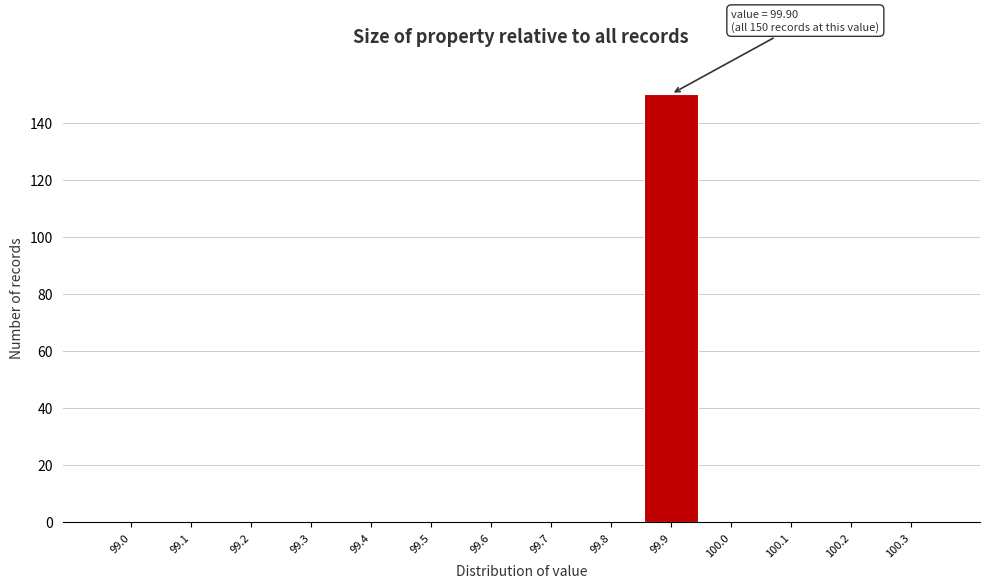

Reading right to left, transcribe all the data shown in this chart.

100.3=0	100.2=0	100.1=0	100.0=0	99.9=150	99.8=0	99.7=0	99.6=0	99.5=0	99.4=0	99.3=0	99.2=0	99.1=0	99.0=0